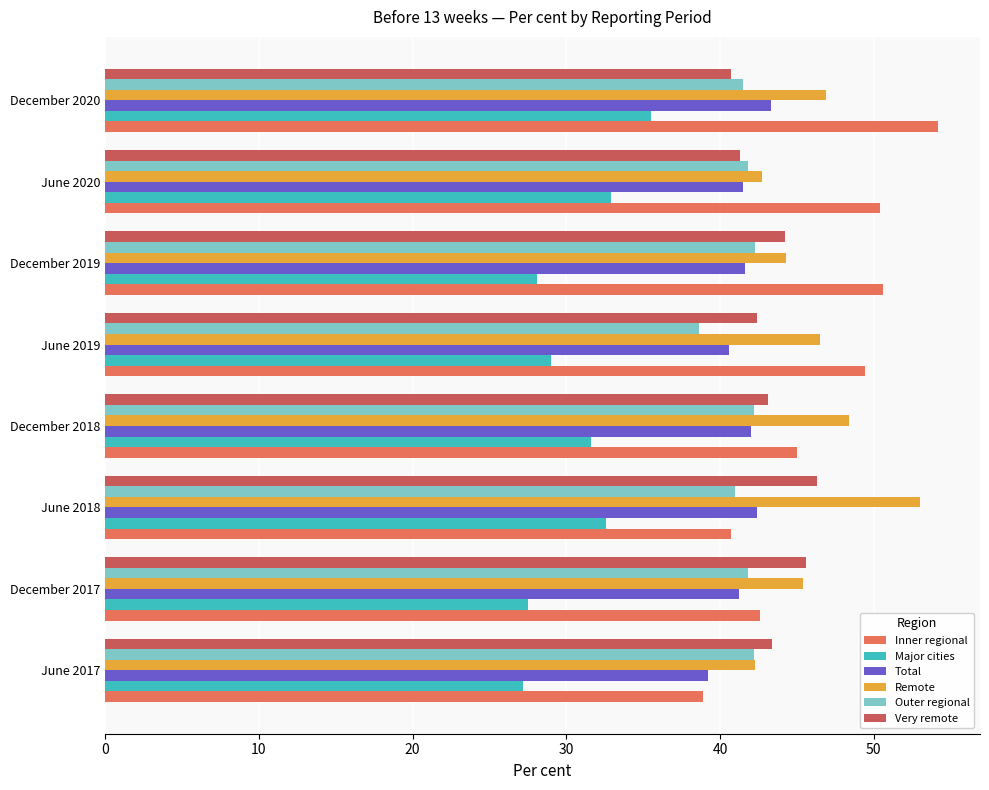

What is the total value across all series at December 2017?

244.1